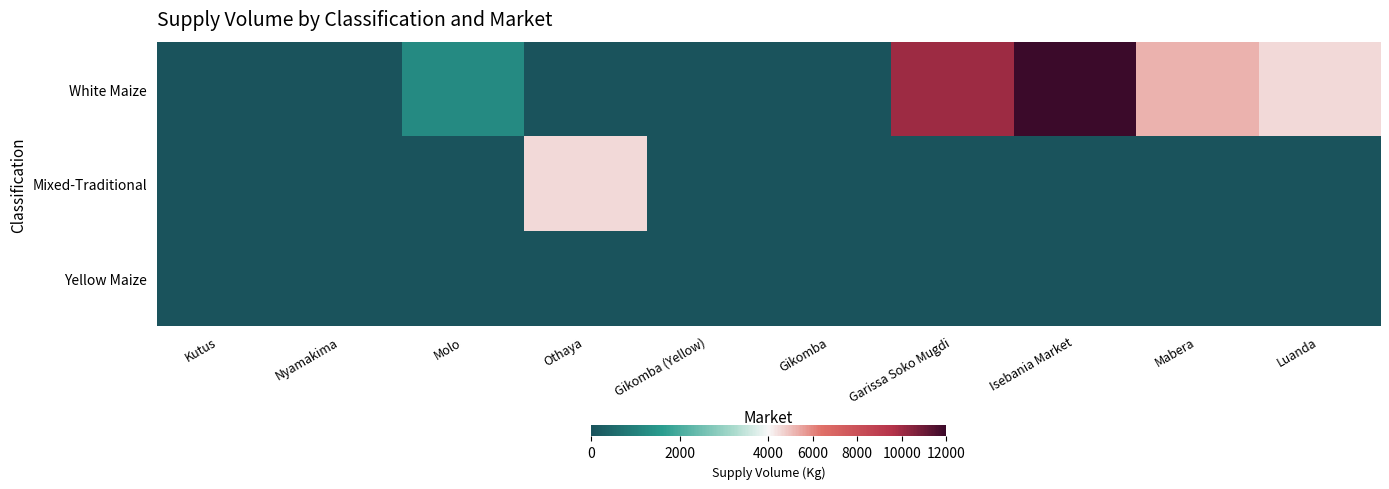

Reading right to left, transcribe all the data shown in this chart.

White Maize: Luanda=4500	Mabera=5200	Isebania Market=12000	Garissa Soko Mugdi=10000	Gikomba=0	Gikomba (Yellow)=0	Othaya=0	Molo=1200	Nyamakima=0	Kutus=0
Mixed-Traditional: Luanda=0	Mabera=0	Isebania Market=0	Garissa Soko Mugdi=0	Gikomba=0	Gikomba (Yellow)=0	Othaya=4500	Molo=0	Nyamakima=0	Kutus=0
Yellow Maize: Luanda=0	Mabera=0	Isebania Market=0	Garissa Soko Mugdi=0	Gikomba=0	Gikomba (Yellow)=0	Othaya=0	Molo=0	Nyamakima=0	Kutus=0